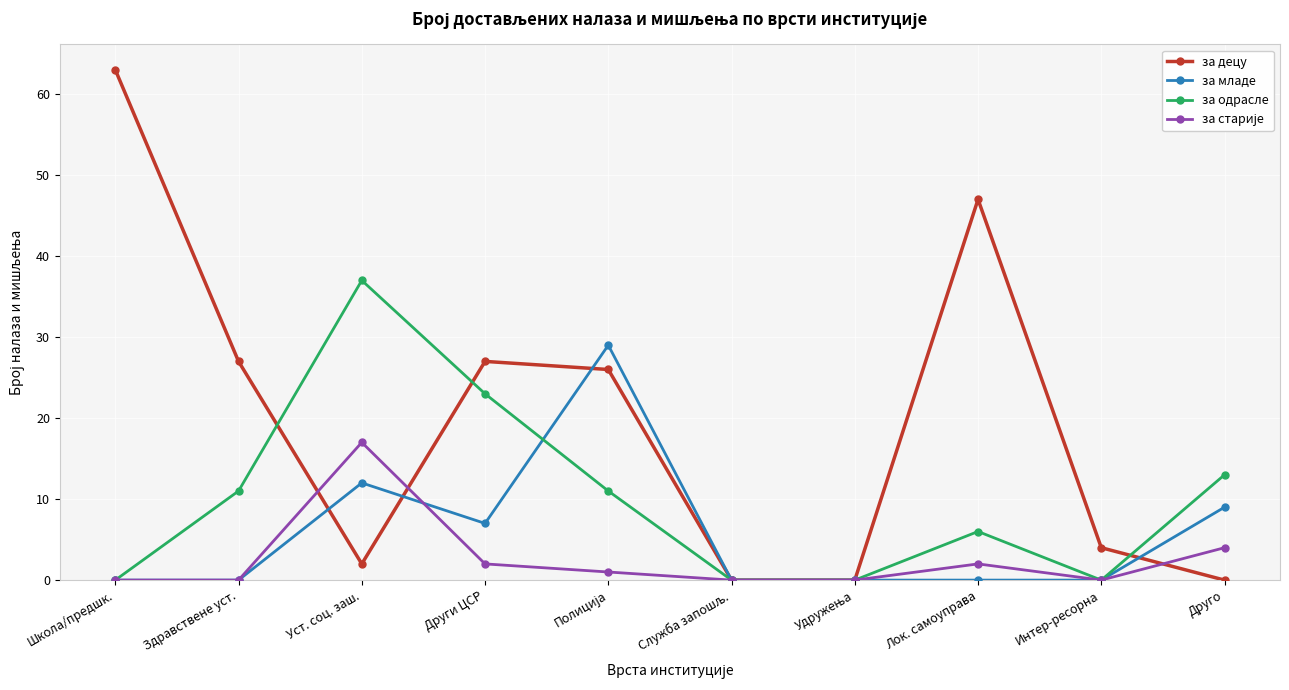

What is the label of the 8th point from the left?

Лок. самоуправа